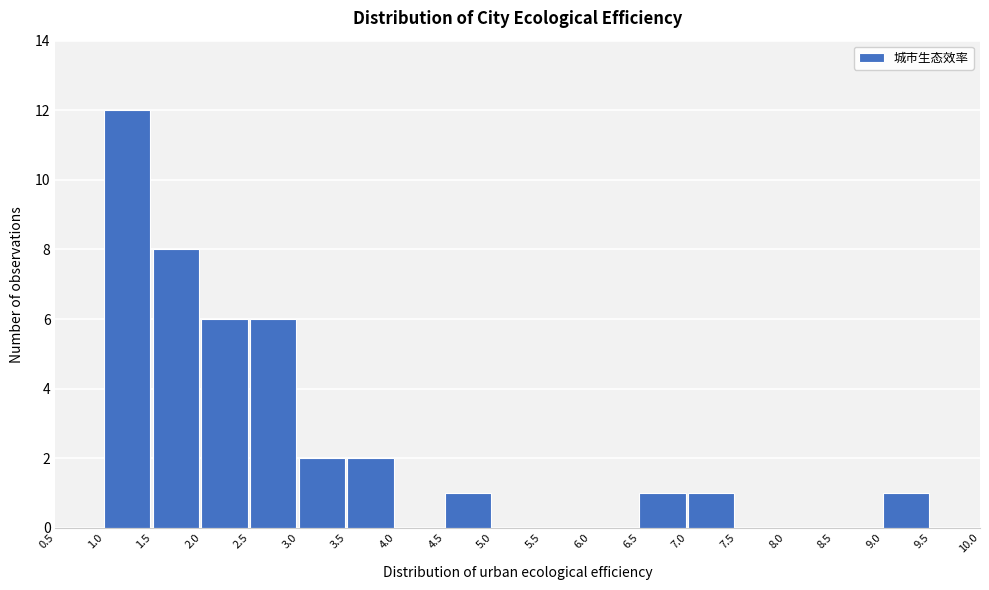

How tall is the bar that spans 7.0 to 7.5 on the x-axis? The values are not printed on the chart, so give them approximately, as read against the axis.

1